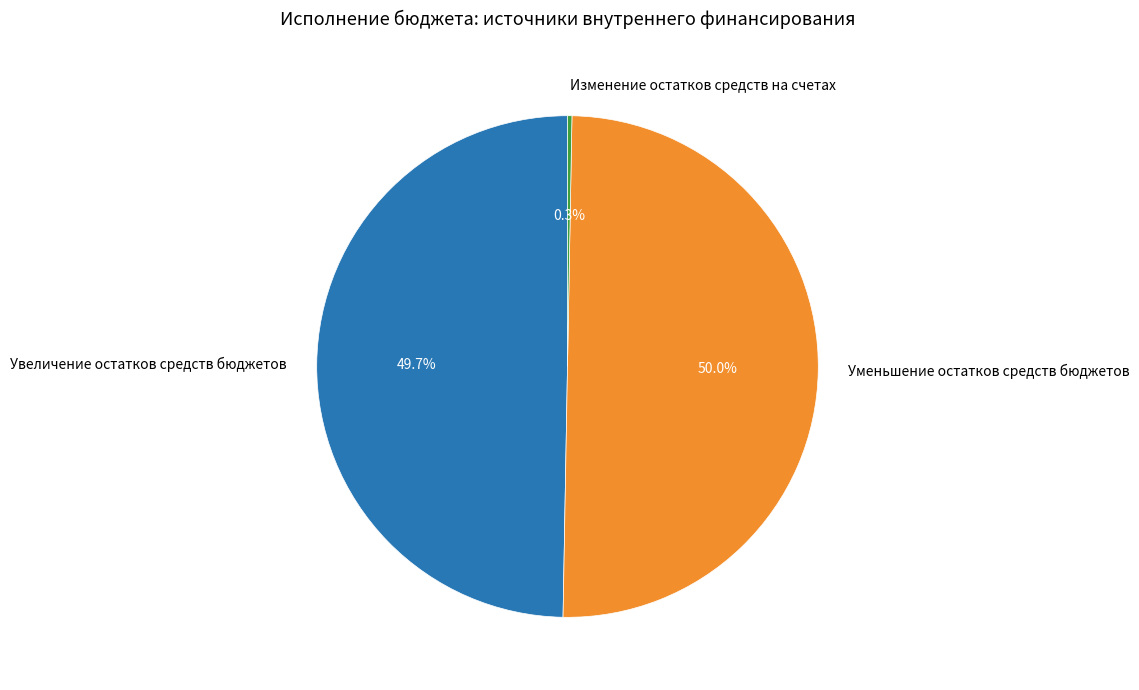

What is the smallest slice in the pie chart?

Изменение остатков средств на счетах